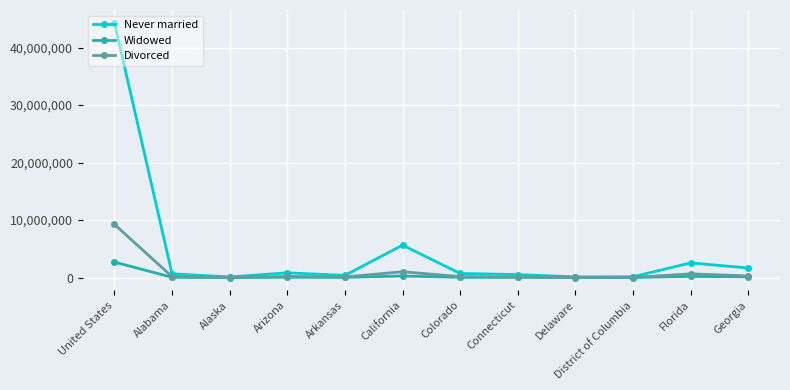

What is the label of the 10th point from the left?

District of Columbia